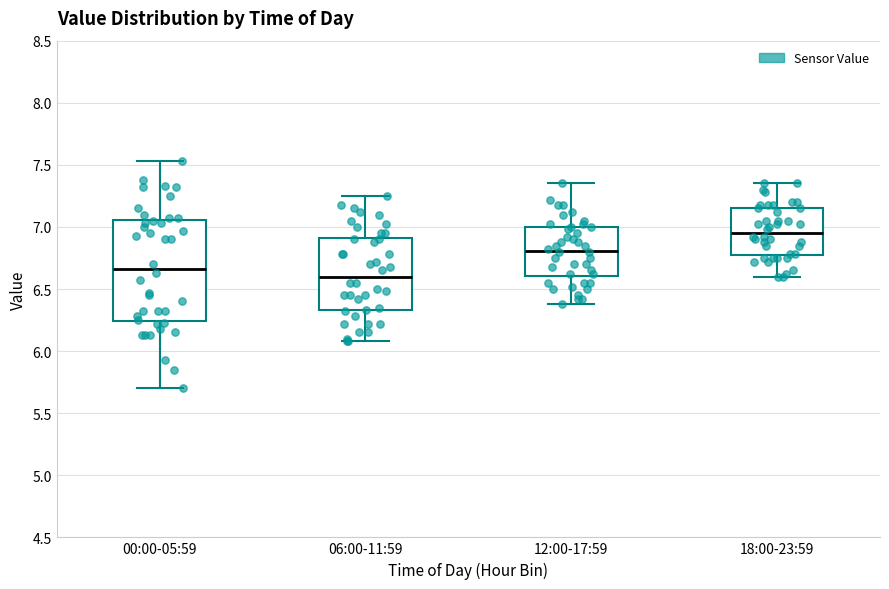

Which box has the lowest median line?

06:00-11:59